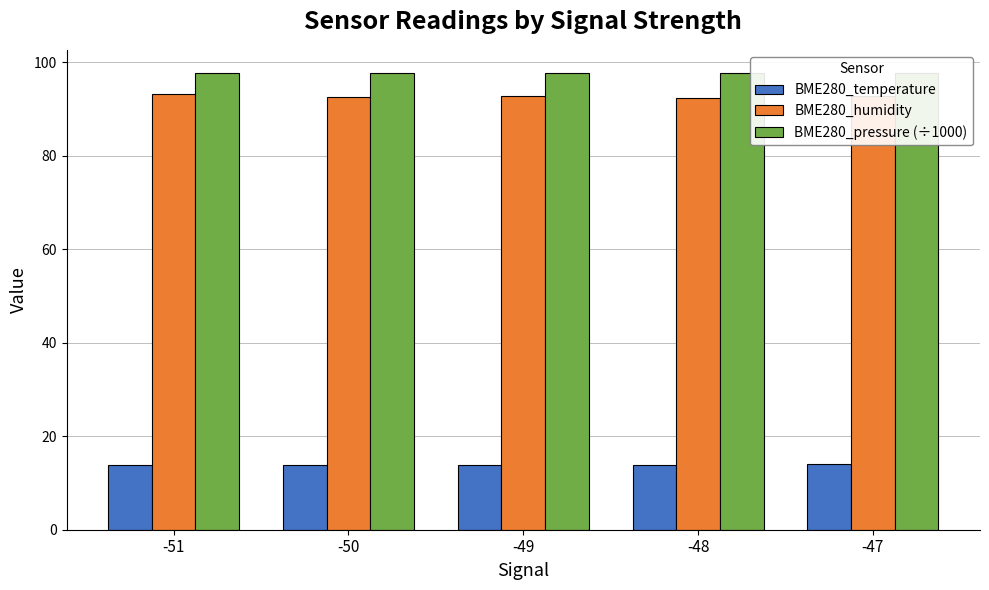

Is it true that BME280_pressure (÷1000) equals 97.8 at -50?

True